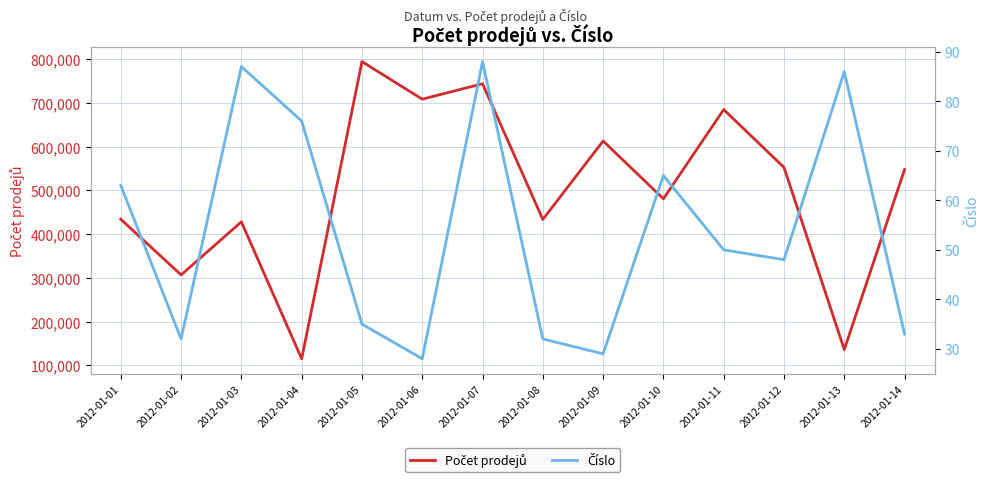

At which label does Počet prodejů reach its minimum?

2012-01-04